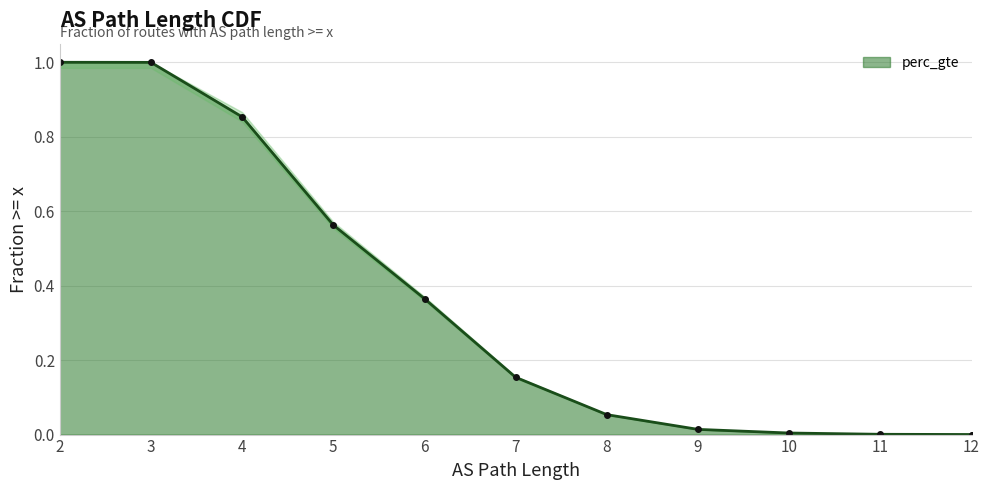

True or false: the data shows 0.1 at 8.

True